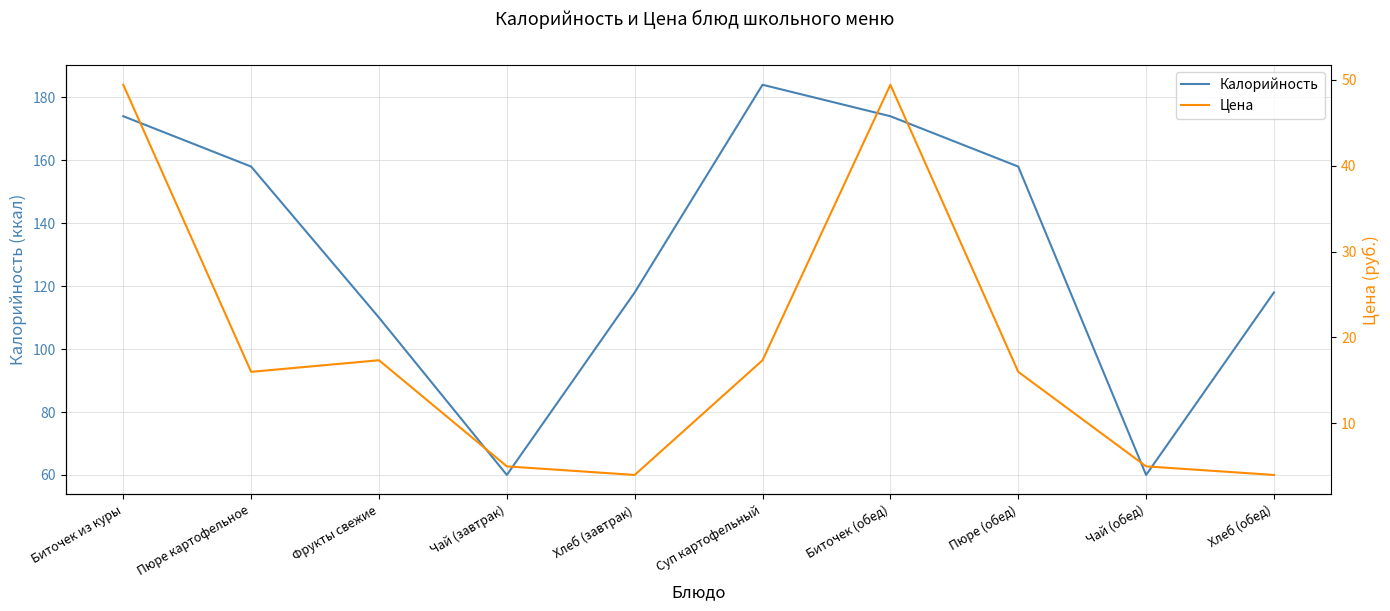

Rank the series by their maximum value, from highest to lowest.

Калорийность, Цена